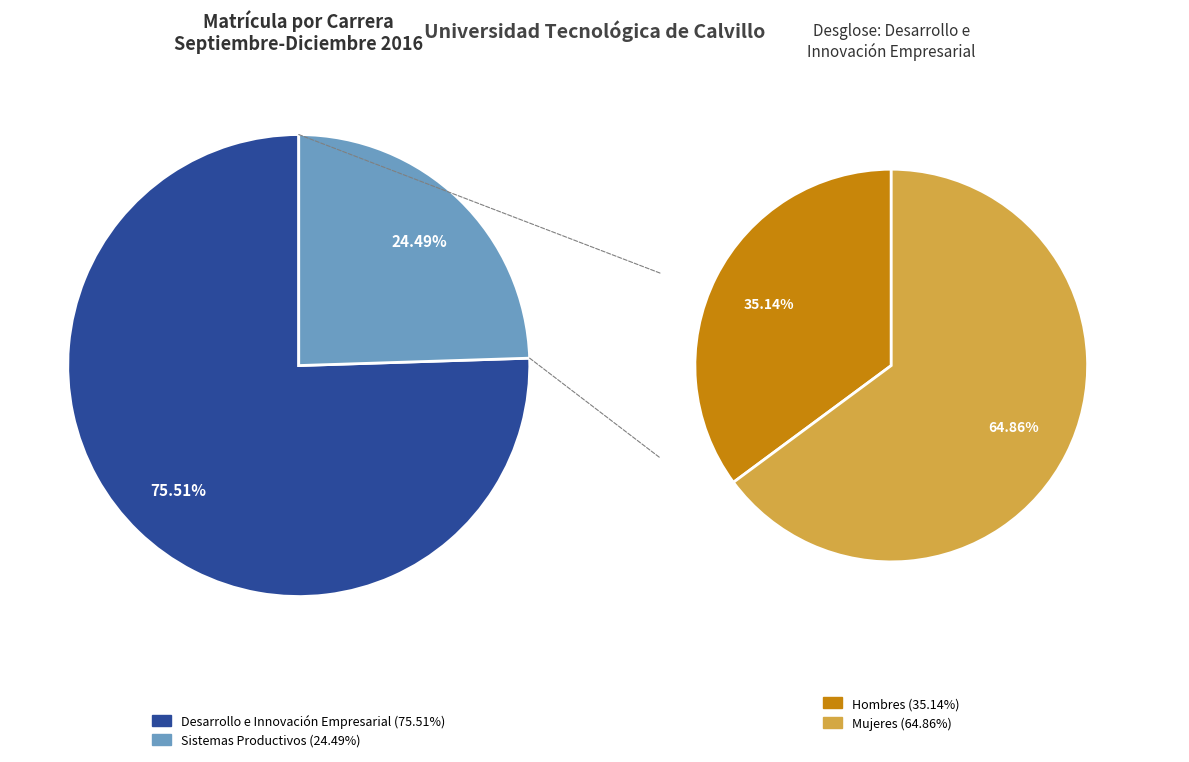

True or false: Sistemas Productivos accounts for 13% of the total.

False